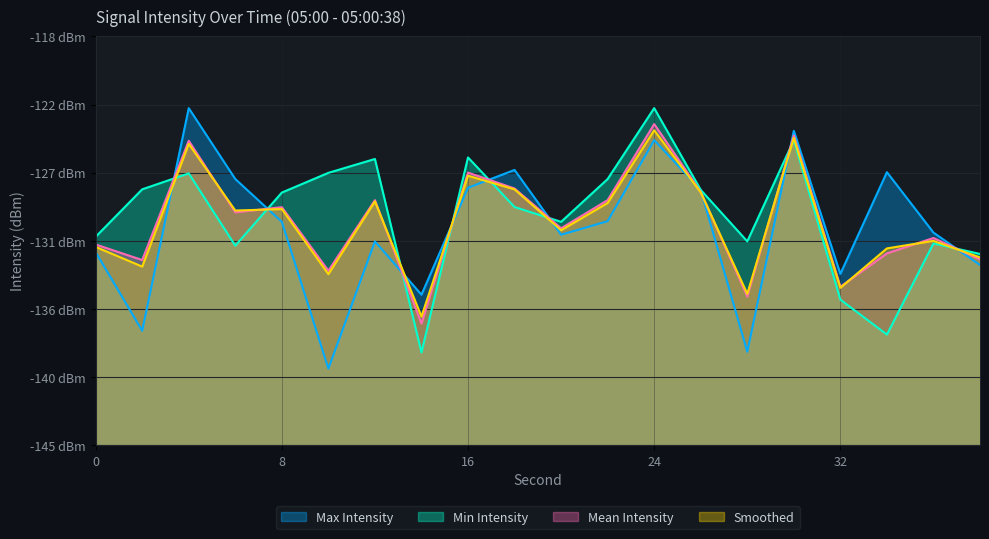

At which category is the sum across all series the highest?

24